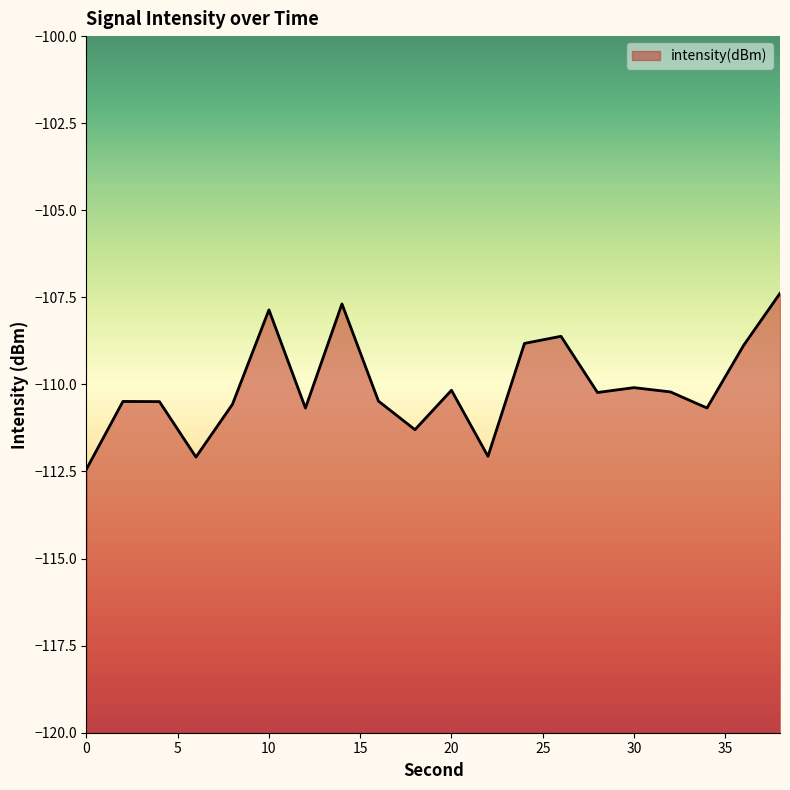

Reading left to right, transcribe all the data shown in this chart.

0=-112.4	2=-110.5	4=-110.5	6=-112.1	8=-110.6	10=-107.9	12=-110.7	14=-107.7	16=-110.5	18=-111.3	20=-110.2	22=-112.1	24=-108.8	26=-108.6	28=-110.2	30=-110.1	32=-110.2	34=-110.7	36=-108.9	38=-107.4